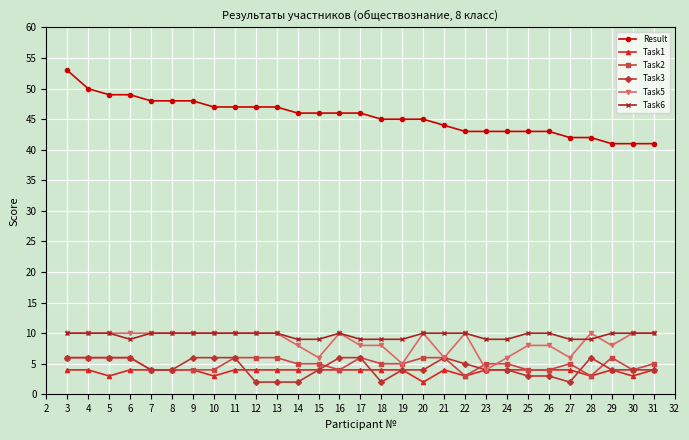

How many categories are shown in the chart?

29